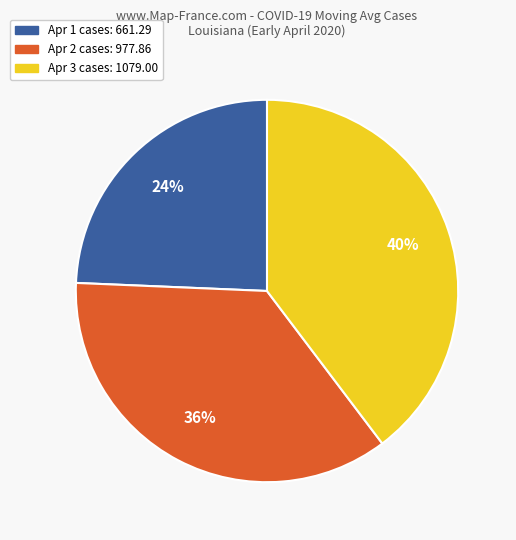

Does any single category account for the majority?

No